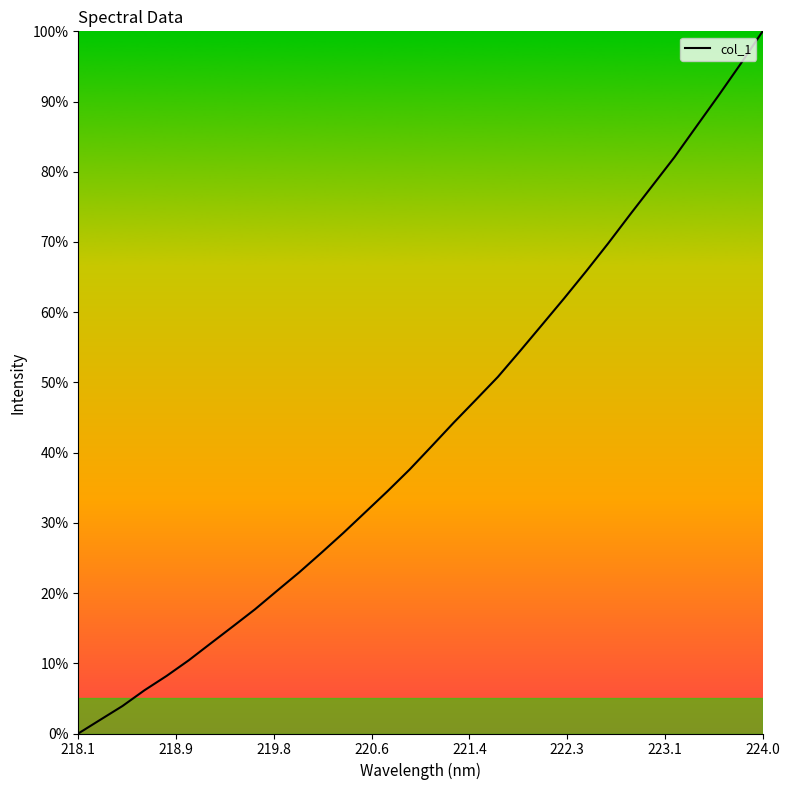

Does the chart display data point markers on the line(s)?

No